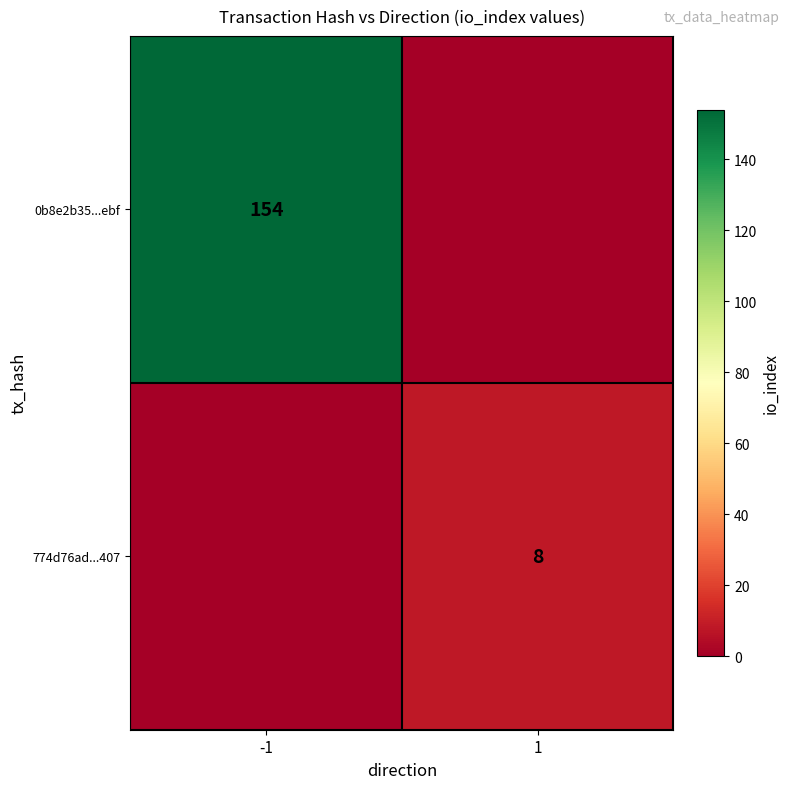

Is it true that 774d76ad...407 equals 5 at 1?

False